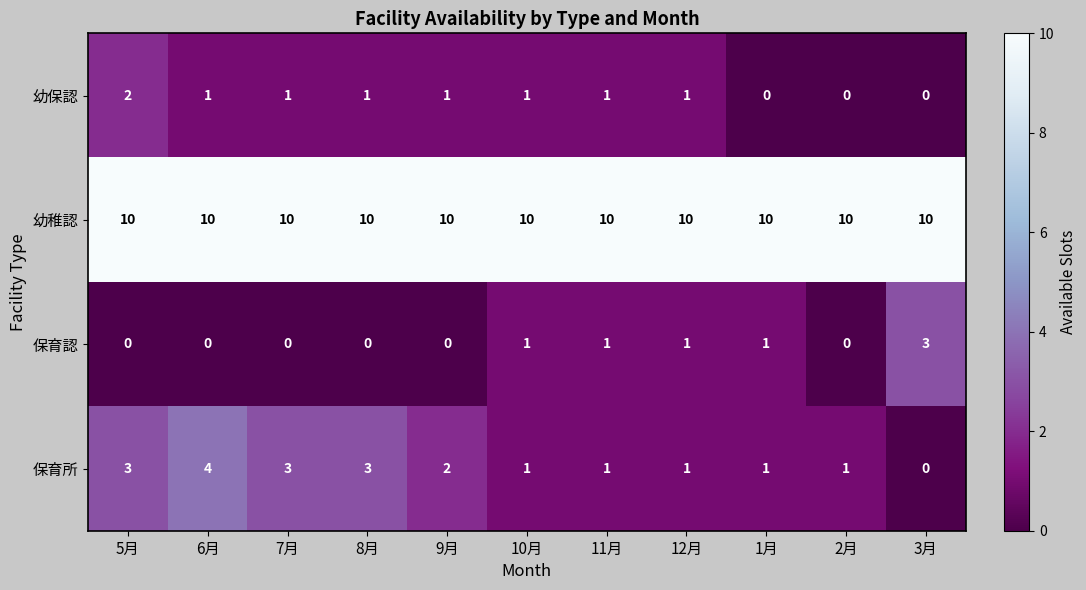

What is the difference between the highest and lowest values at 7月?

10